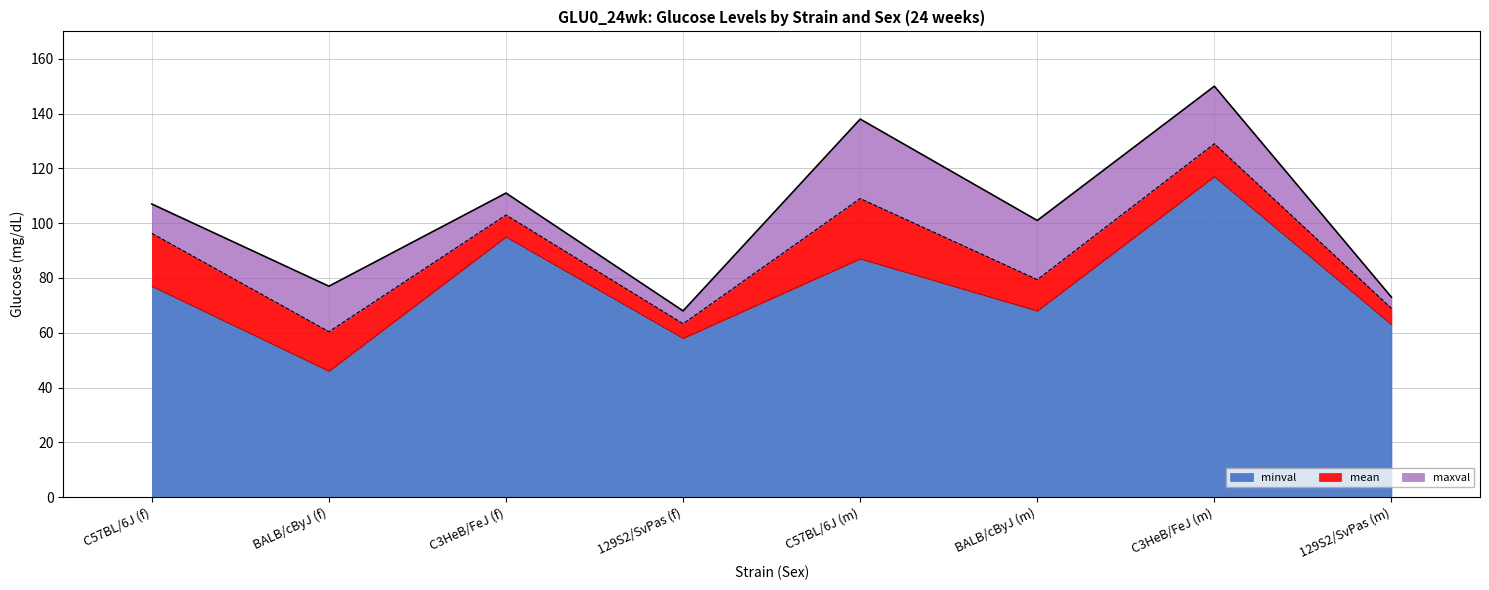

Count the number of categories in the chart.

8